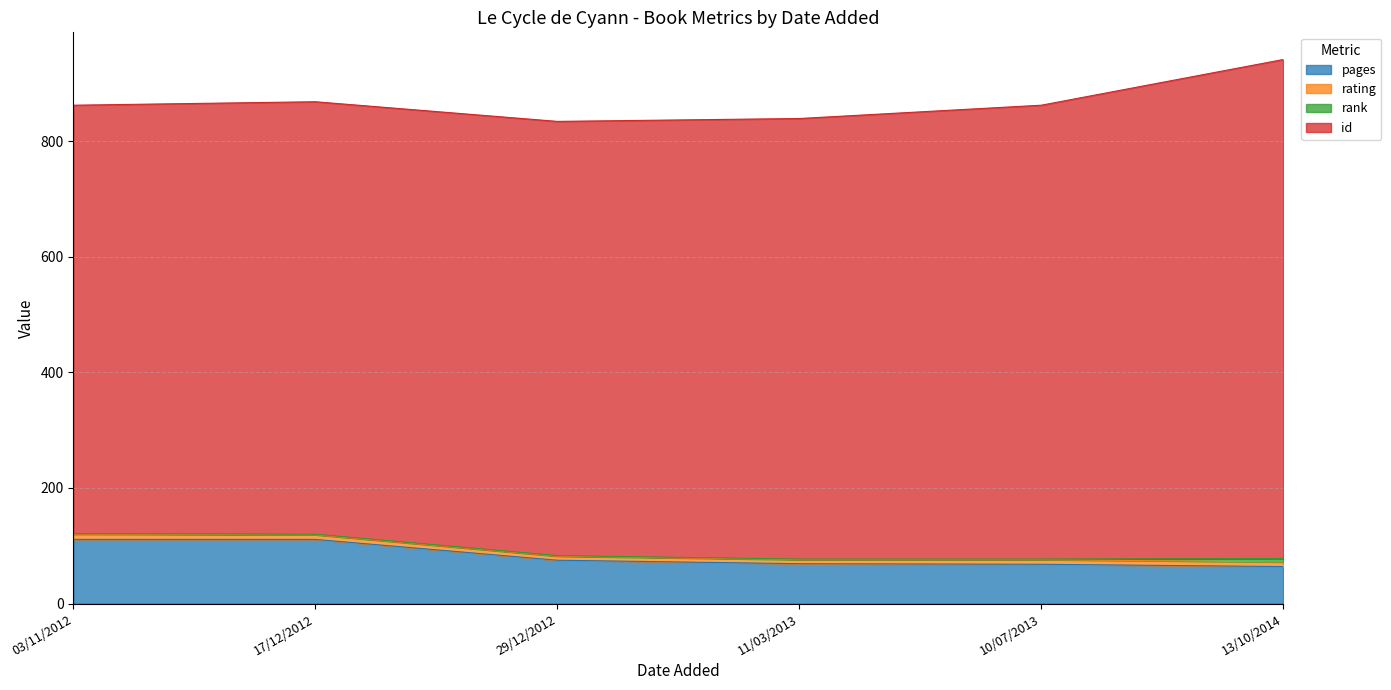

Count the rating values in the range 7 to 8.

5